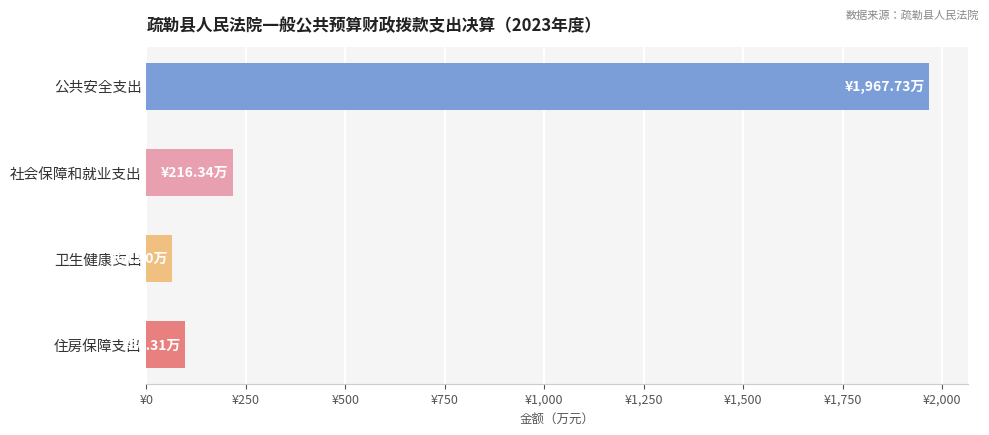

Rank the categories by value from lowest to highest.

卫生健康支出, 住房保障支出, 社会保障和就业支出, 公共安全支出